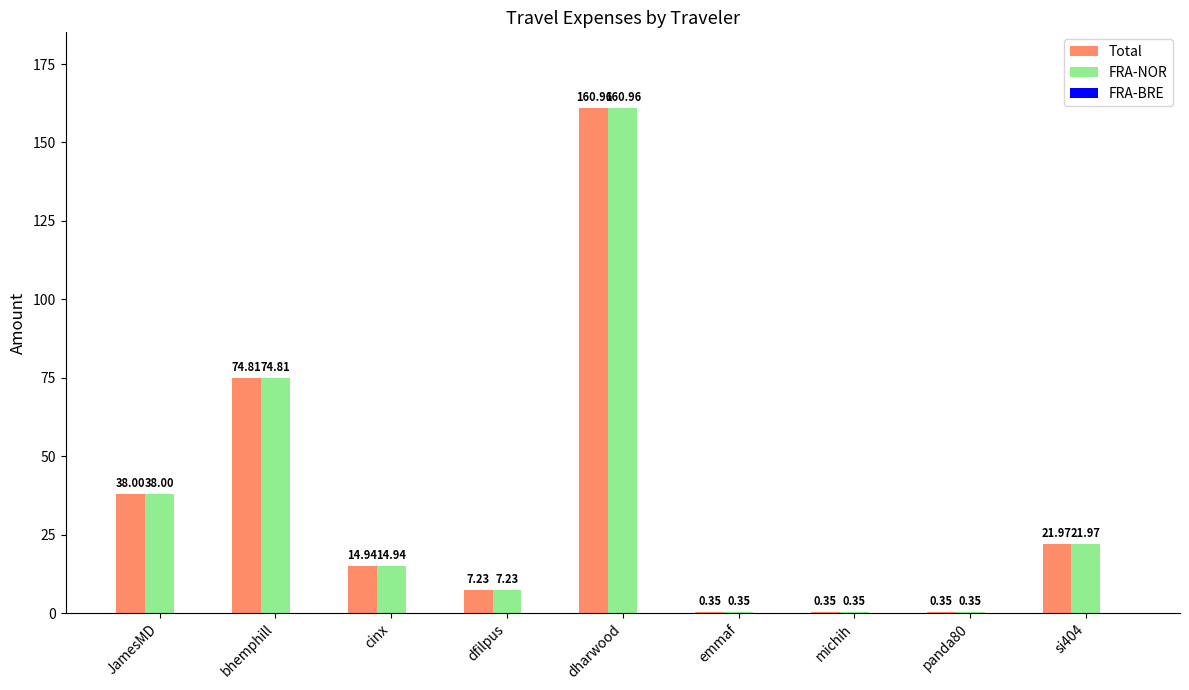

Read the FRA-NOR value at cinx.

14.9